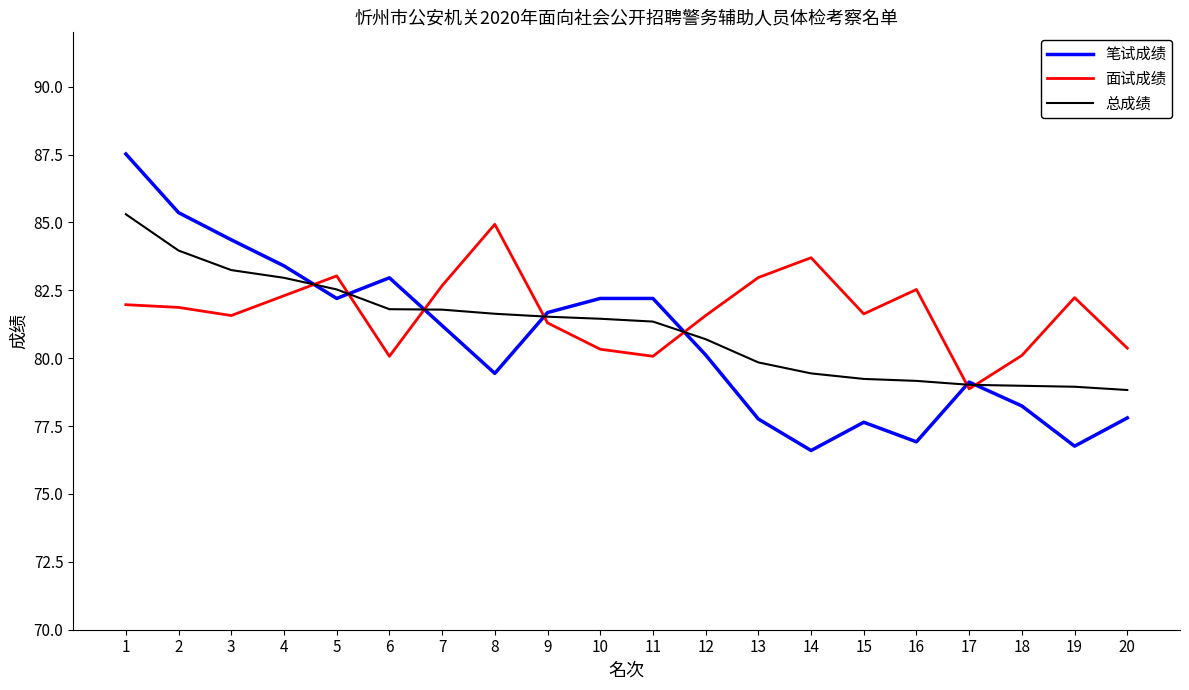

What is the difference between the maximum and minimum values in the 面试成绩 series?

6.1